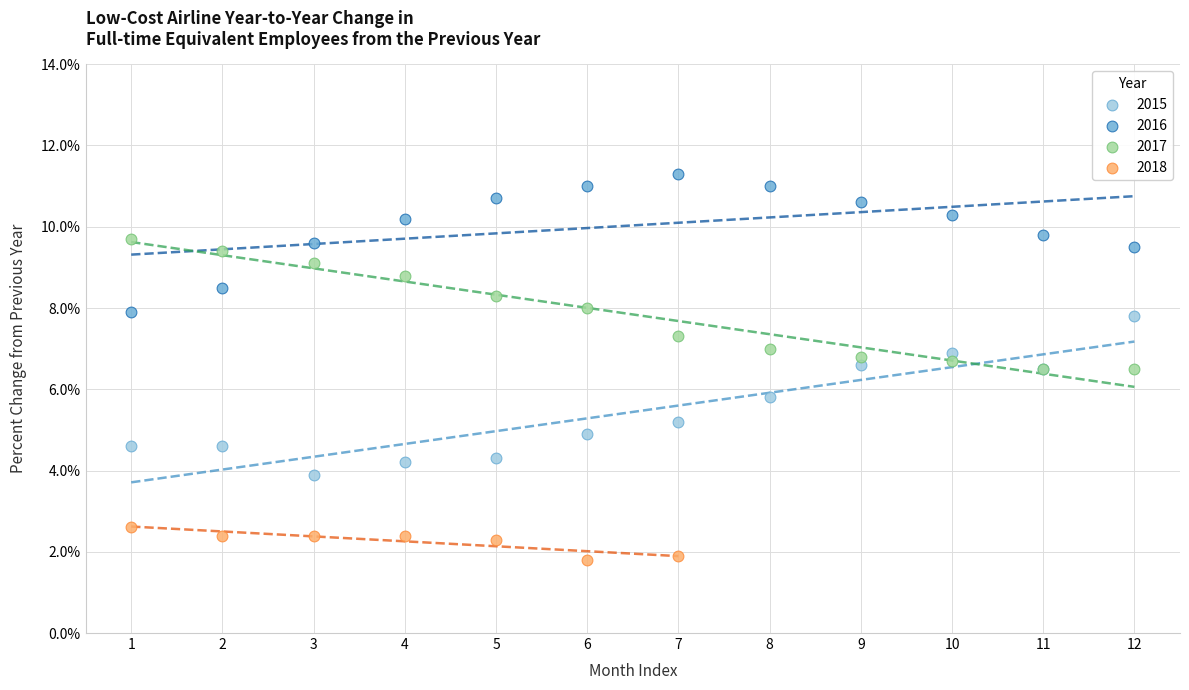

Which series reaches the minimum Y coordinate?

2018